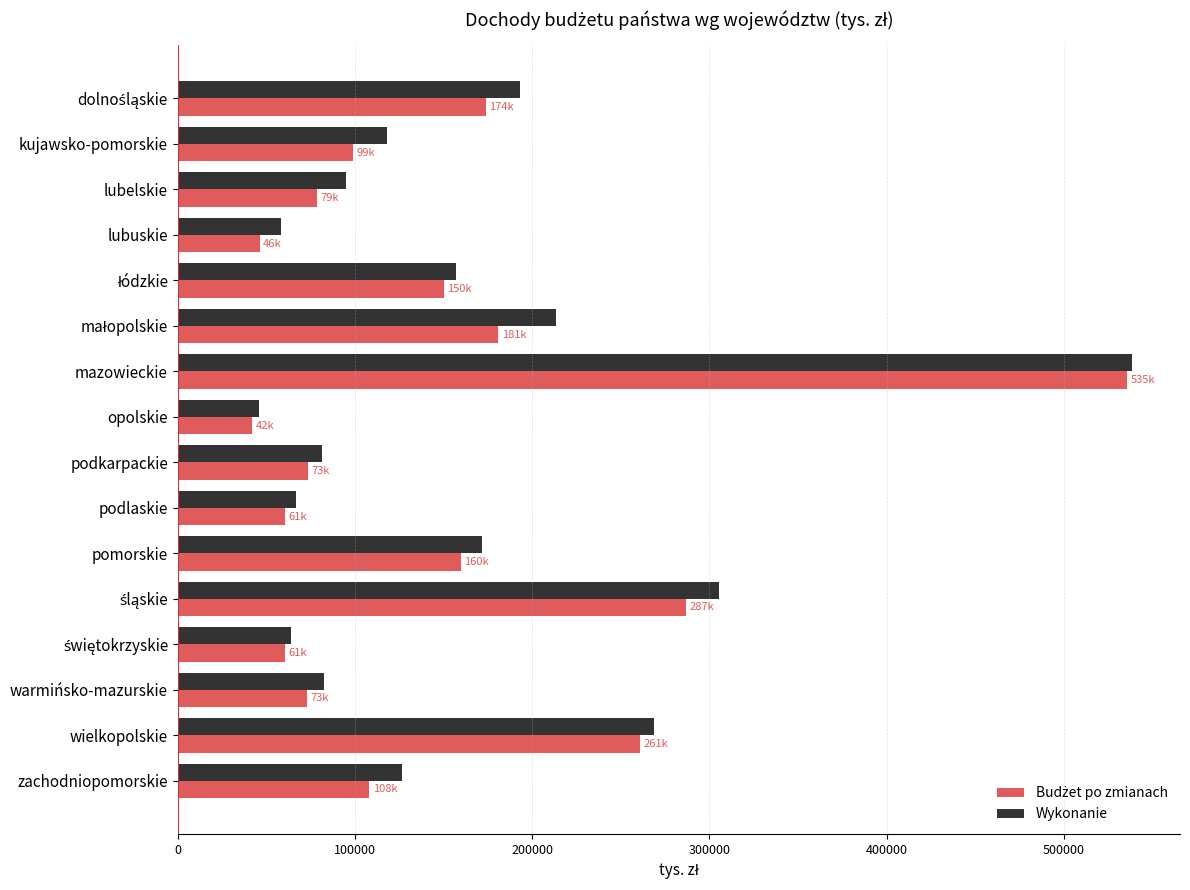

What is the spread (max minus min) of values at podlaskie?

6324.0